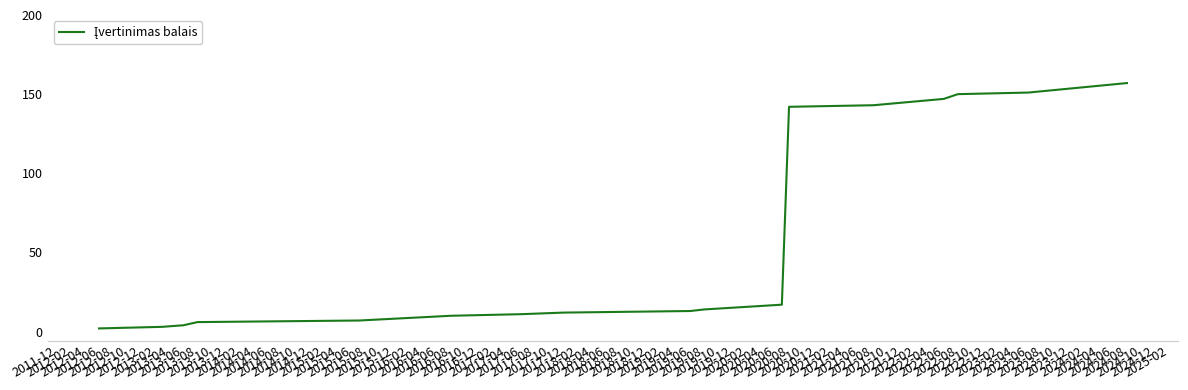

What is the maximum value shown in the chart?

157